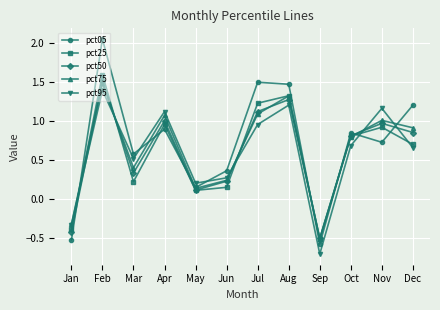

Rank the categories by pct25 value from highest to lowest.

Feb, Aug, Jul, Apr, Nov, Oct, Dec, Mar, Jun, May, Jan, Sep